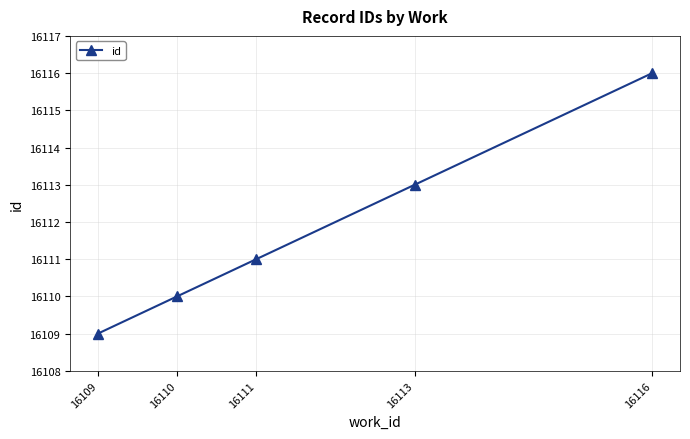

What is the value of the 2nd point from the left?

16110